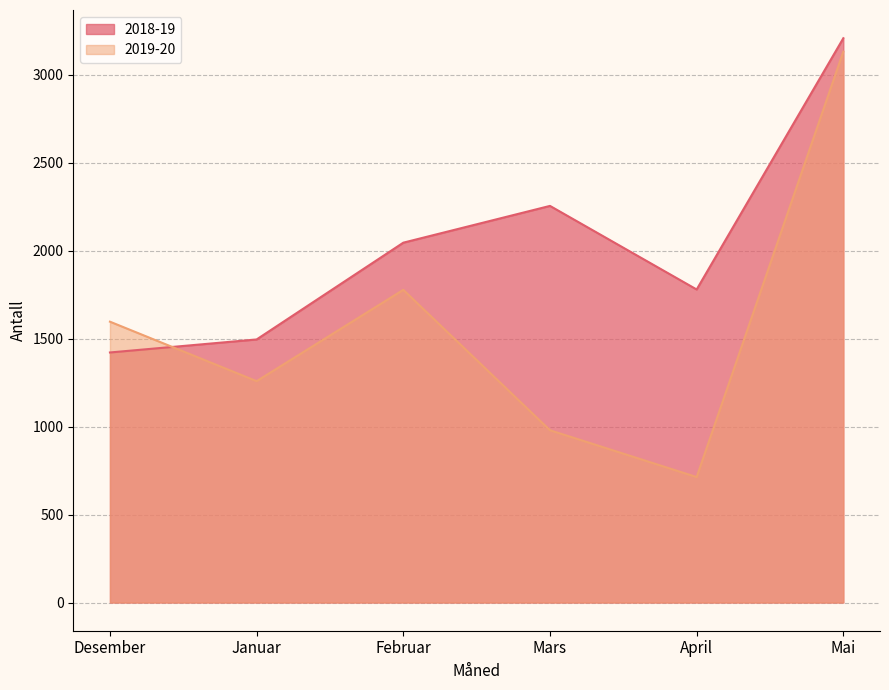

What is the label of the 3rd point from the left?

Februar